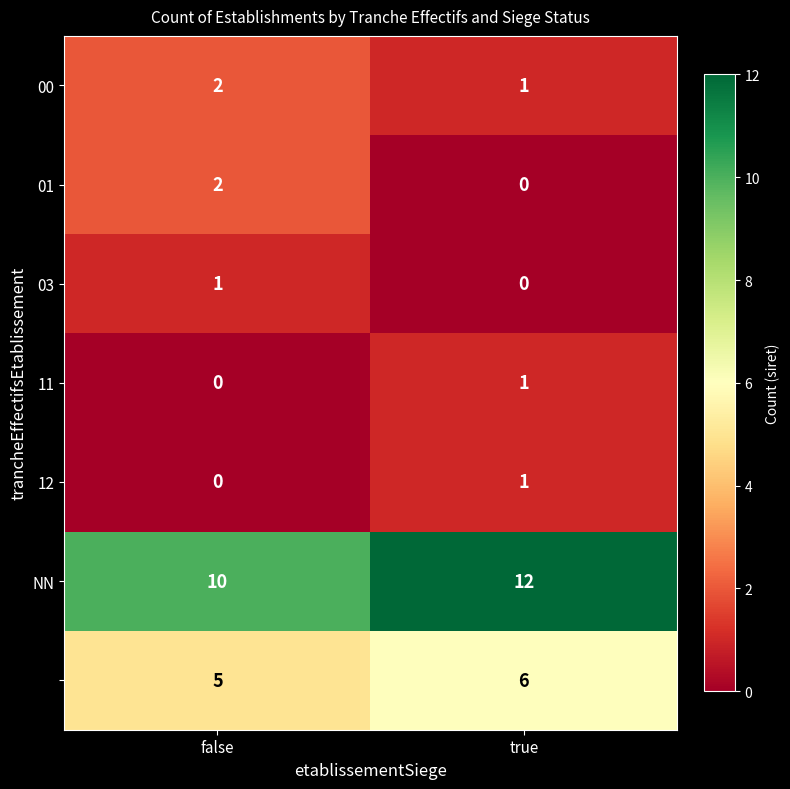

What is the greatest value displayed?

12